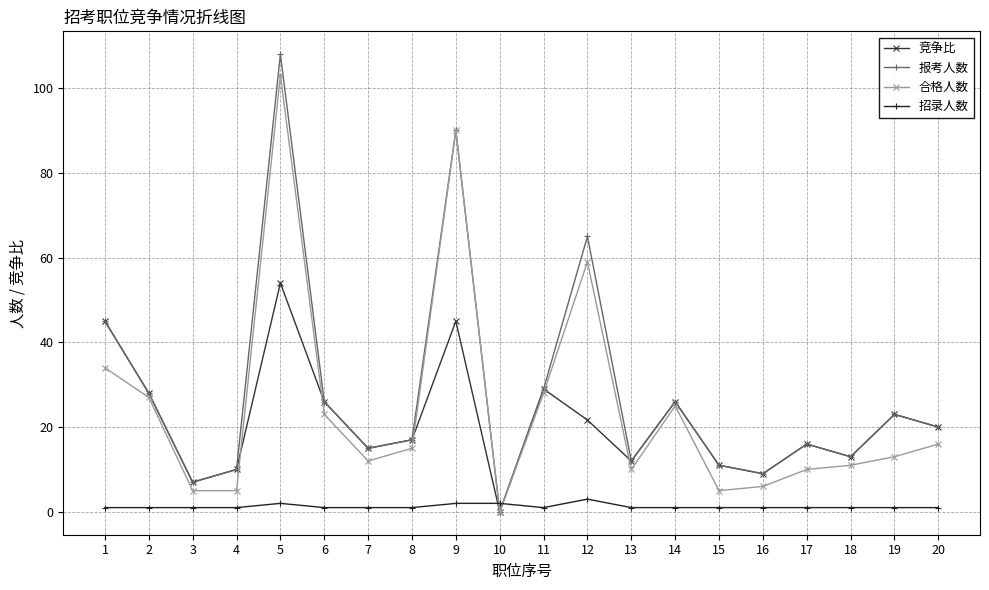

Does the chart have visible grid lines?

Yes